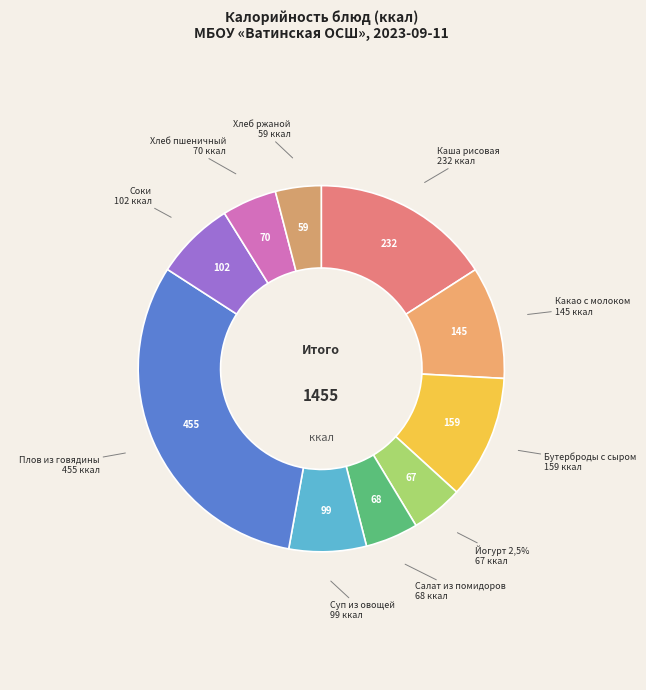

Is there a majority slice in this chart?

No